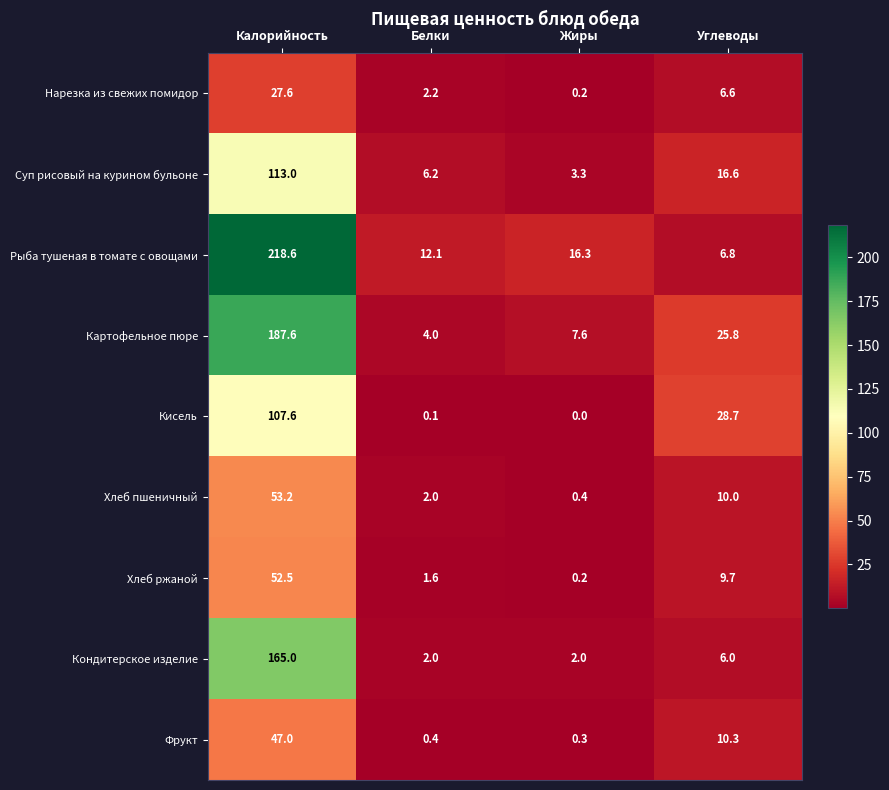

What is the difference between the maximum and second lowest values in the Хлеб ржаной series?

50.9